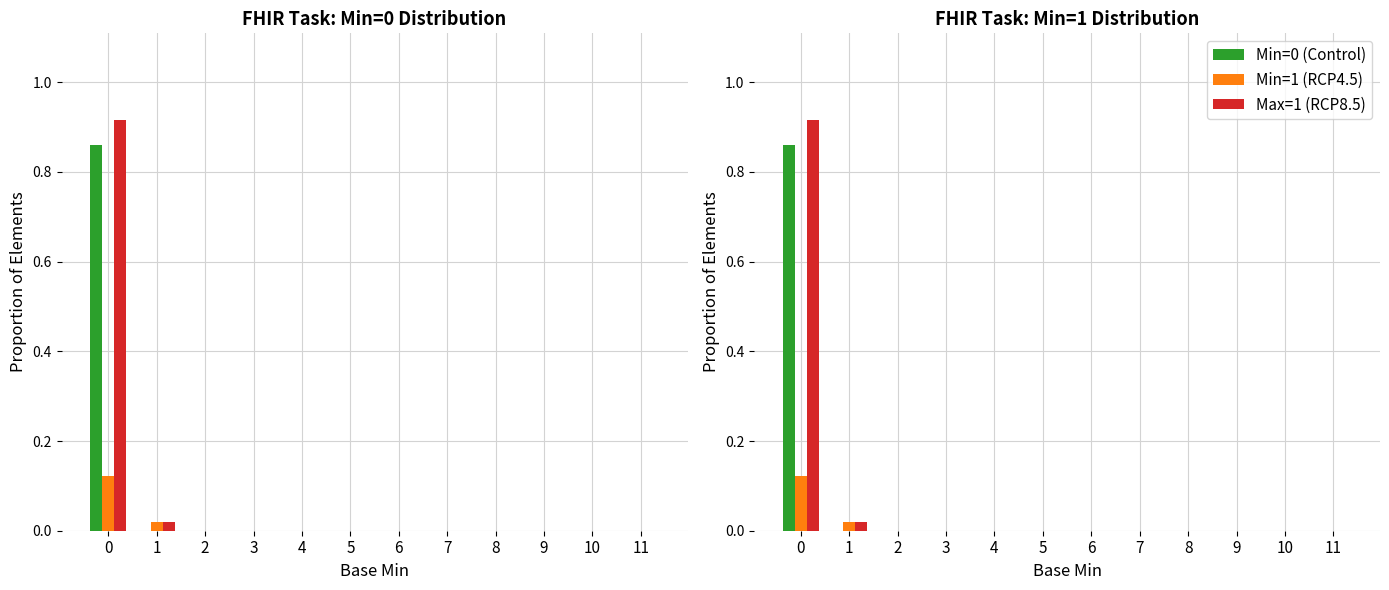

The value of Max=1 (RCP8.5) at 6 is -0.5. True or false?

False